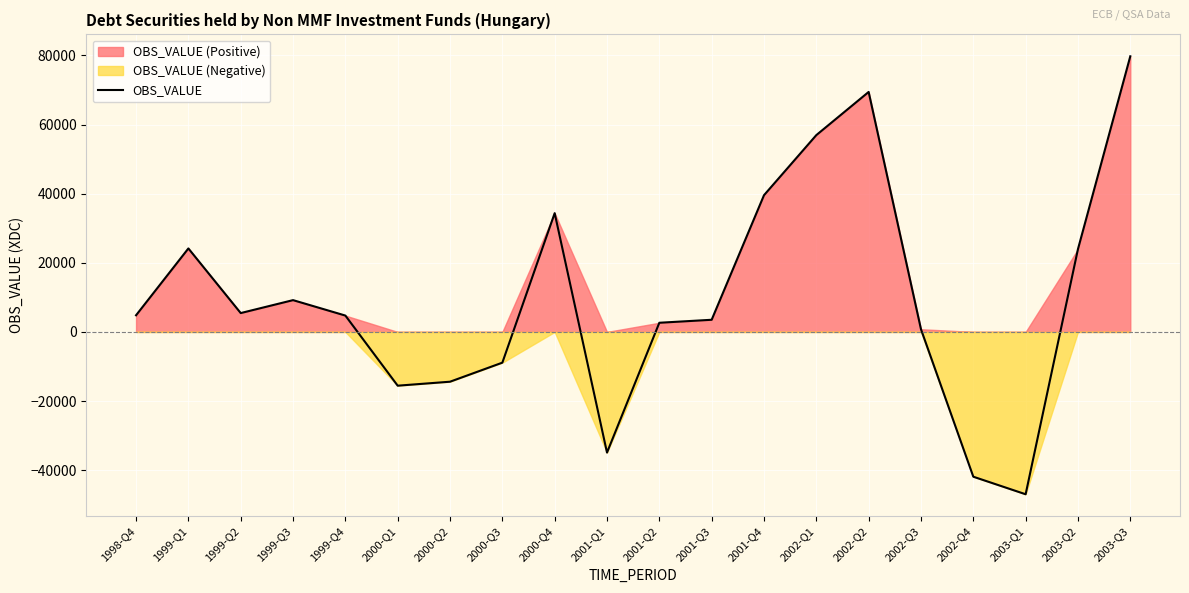

Where is the first local minimum?

1999-Q2